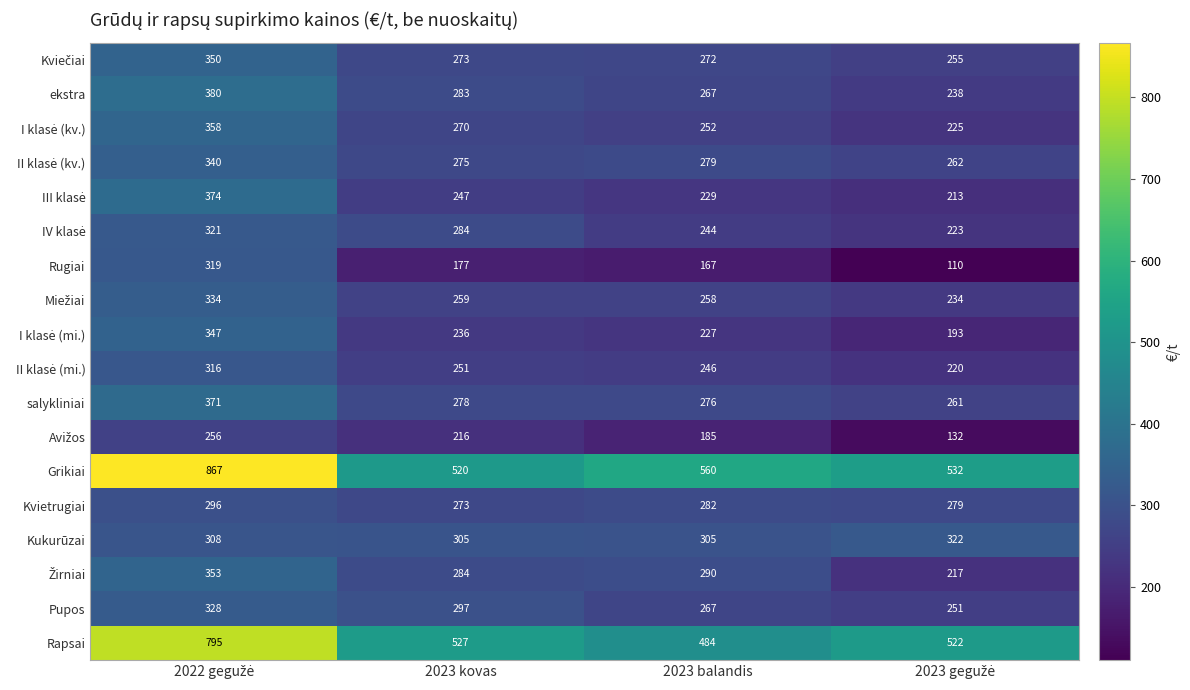

What is the difference between the maximum and minimum values in the Kvietrugiai series?

23